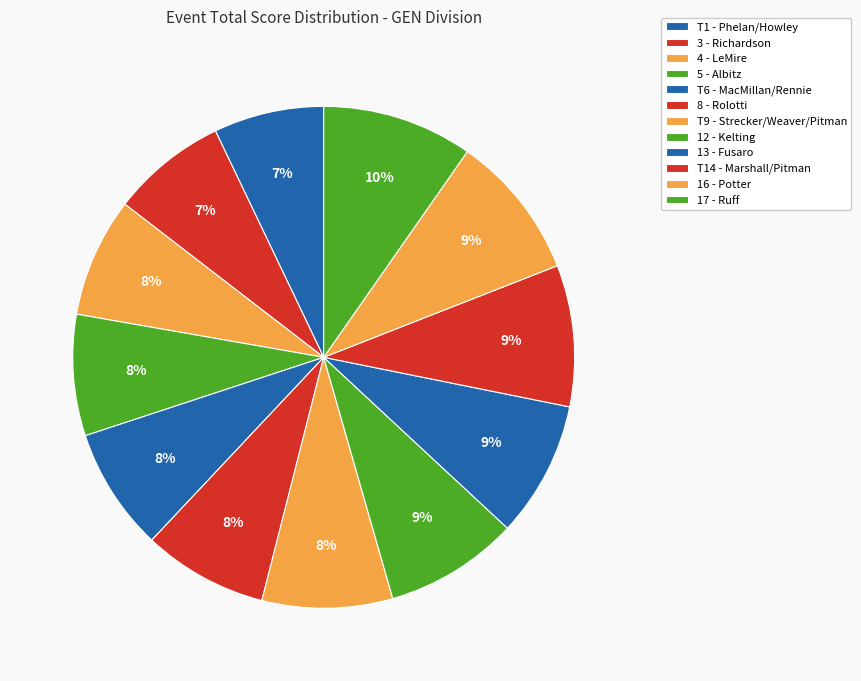

How many segments does this pie chart have?

12